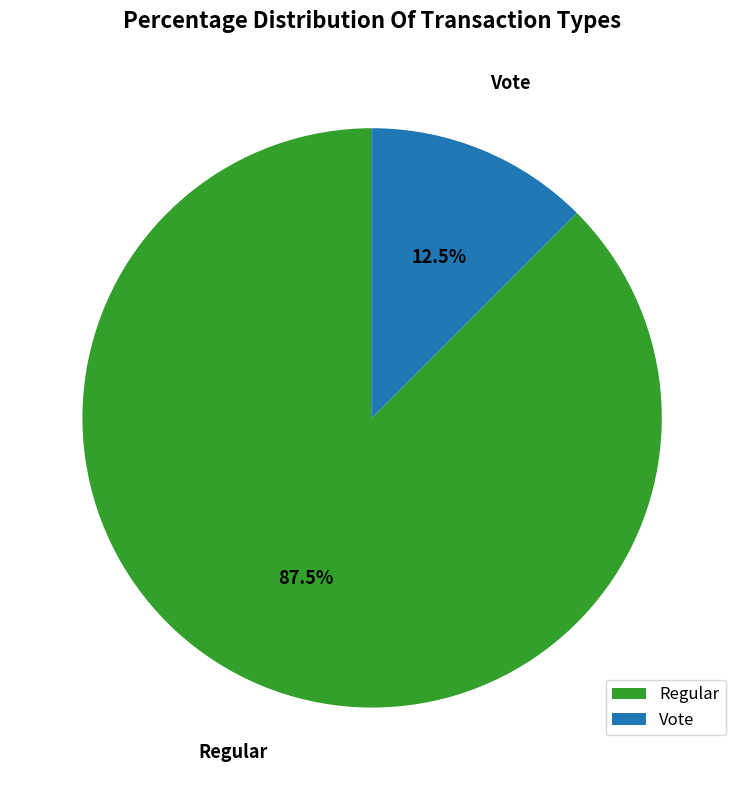

How many slices are in this pie chart?

2